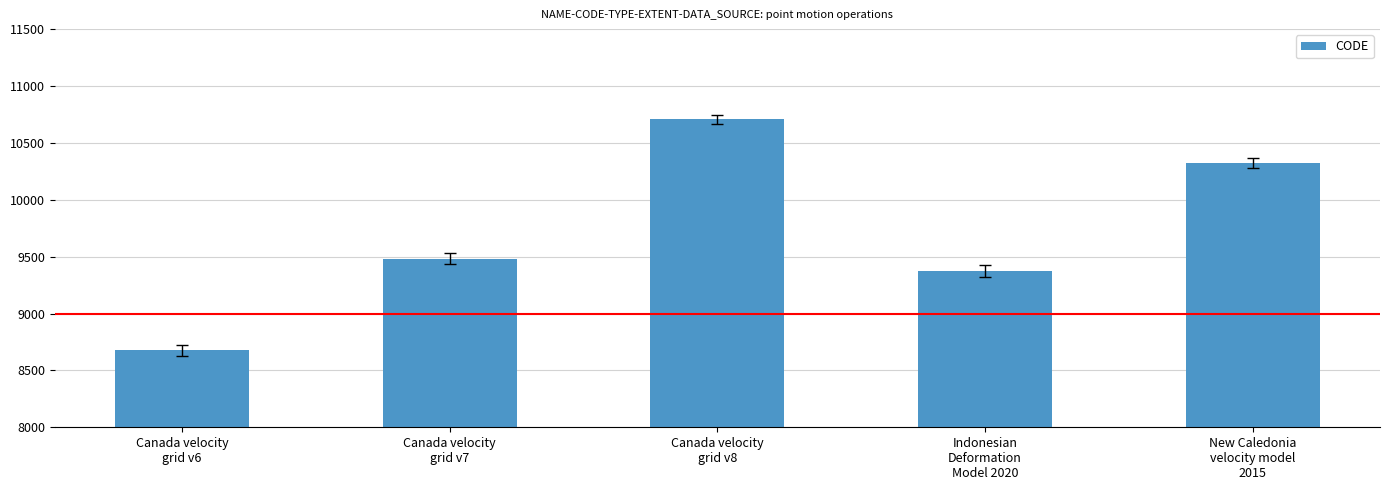

Between Canada velocity
grid v8 and Canada velocity
grid v7, which is larger?

Canada velocity
grid v8